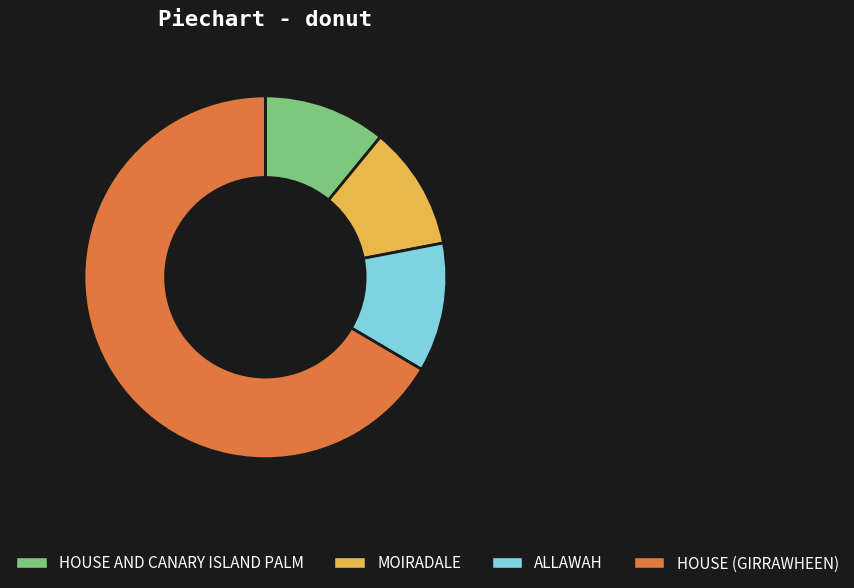

Count the number of slices in the pie.

4